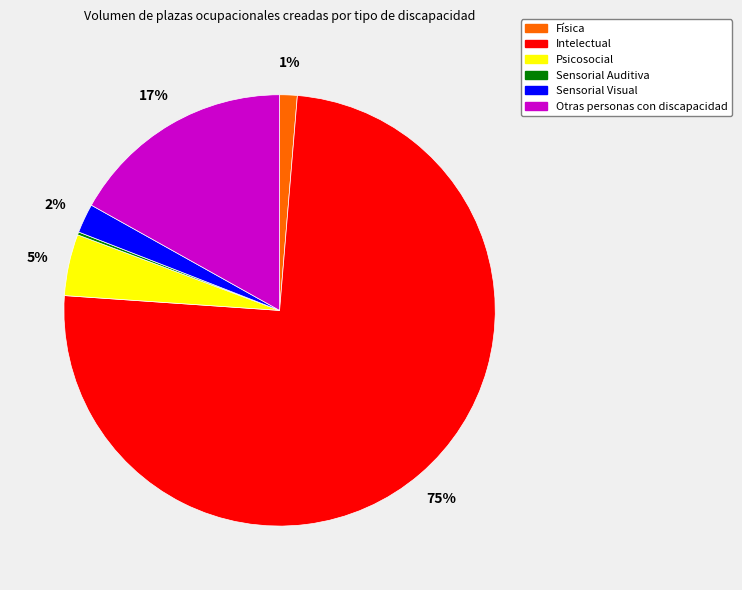

True or false: Intelectual accounts for 75% of the total.

True